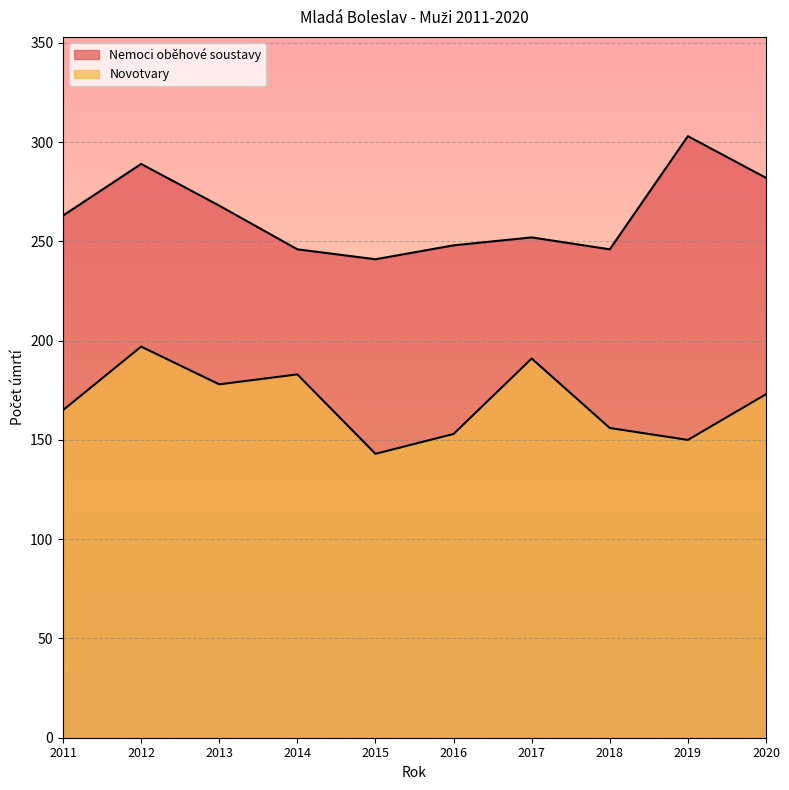

Reading left to right, what are all the values shown in this chart?

Nemoci oběhové soustavy: 2011=263	2012=289	2013=268	2014=246	2015=241	2016=248	2017=252	2018=246	2019=303	2020=282
Novotvary: 2011=165	2012=197	2013=178	2014=183	2015=143	2016=153	2017=191	2018=156	2019=150	2020=173